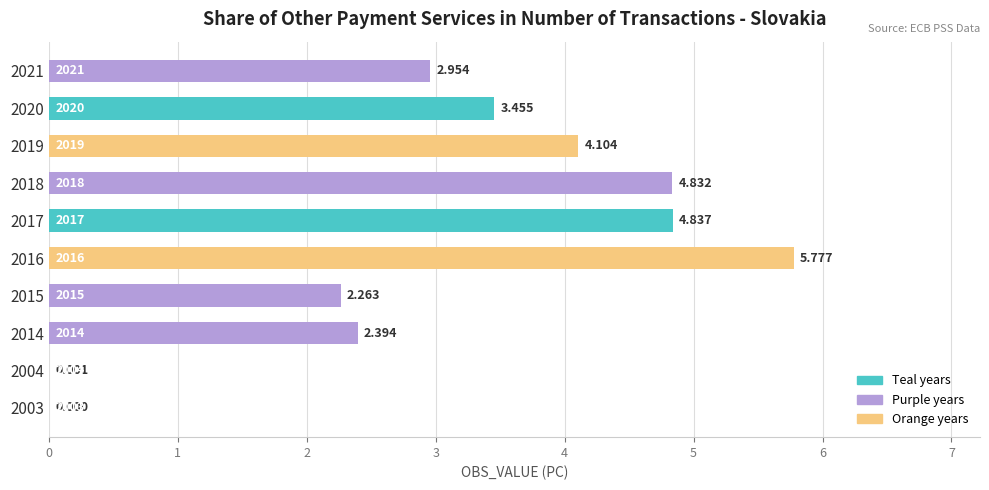

How many distinct data groups are displayed?

1